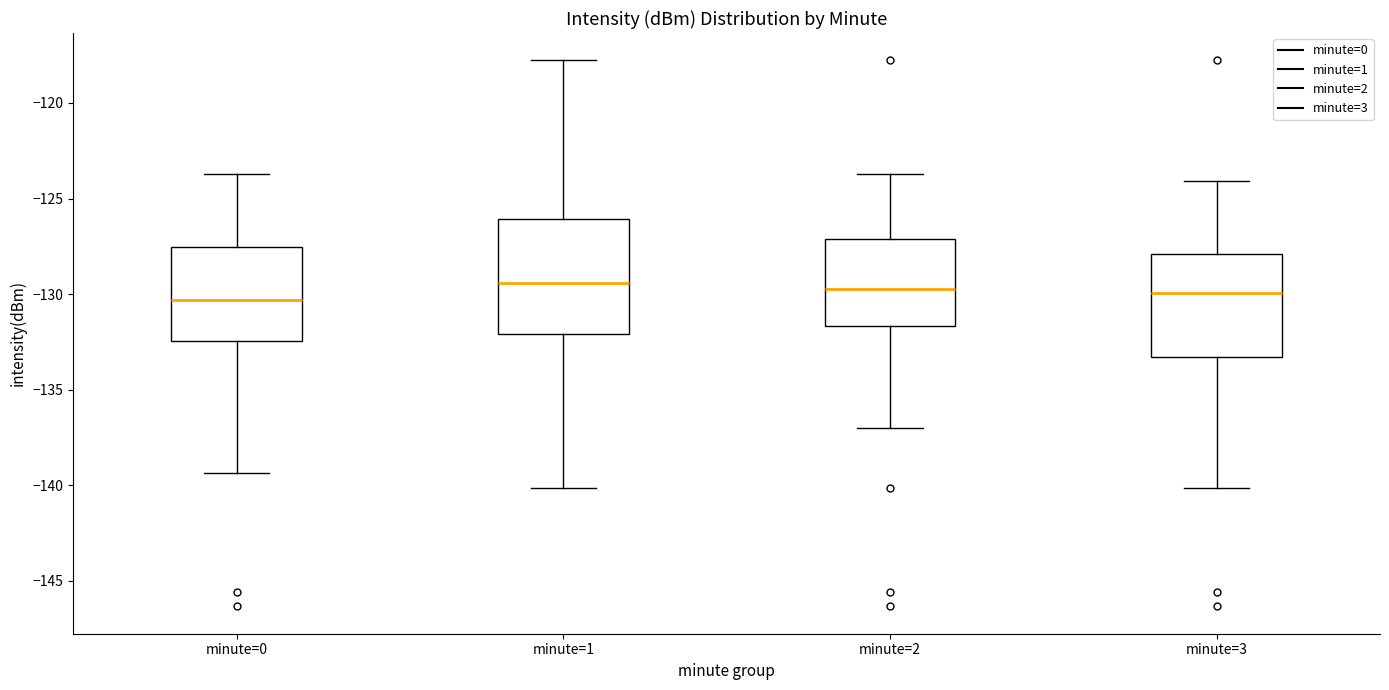

Reading left to right, read every box against the y-axis: the position of its median line, the range the box covers, and the ends of its whiskers. The values are not printed on the chart, so give them approximately, as read against the axis.

minute=0: median -130.5, box -132.5 to -127.5, whiskers -139.5 to -123.5
minute=1: median -129.5, box -132.0 to -126.0, whiskers -140.0 to -118.0
minute=2: median -129.5, box -131.5 to -127.0, whiskers -137.0 to -123.5
minute=3: median -130.0, box -133.5 to -128.0, whiskers -140.0 to -124.0